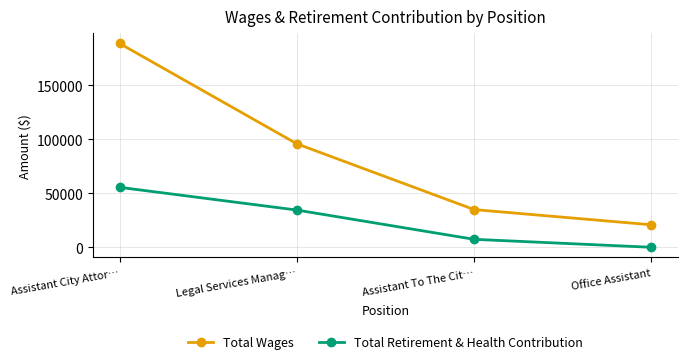

How many distinct data groups are displayed?

2